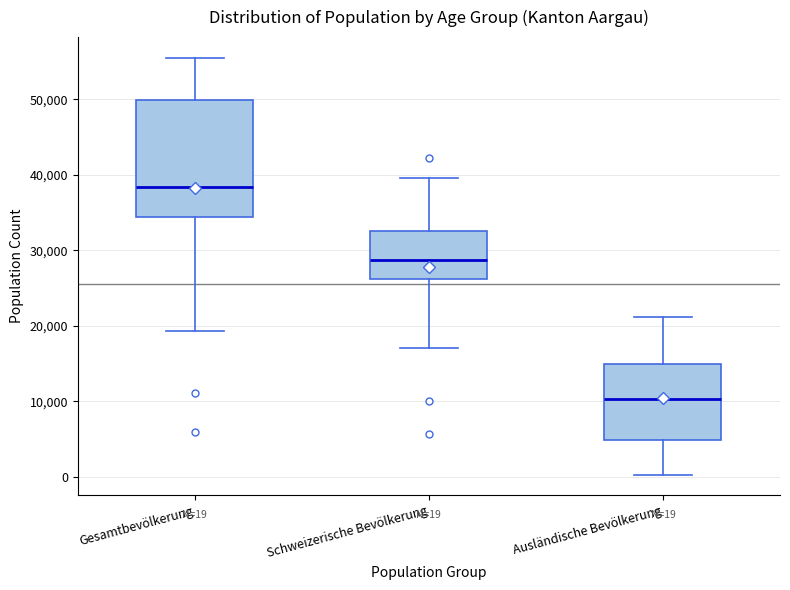

Comparing the boxes themselves (not the whiskers), which one is the tallest?

Gesamtbevölkerung